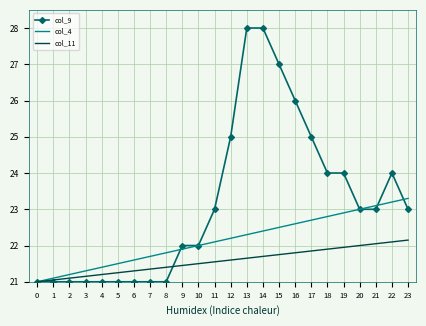

Which series has the largest total across all categories?

col_9